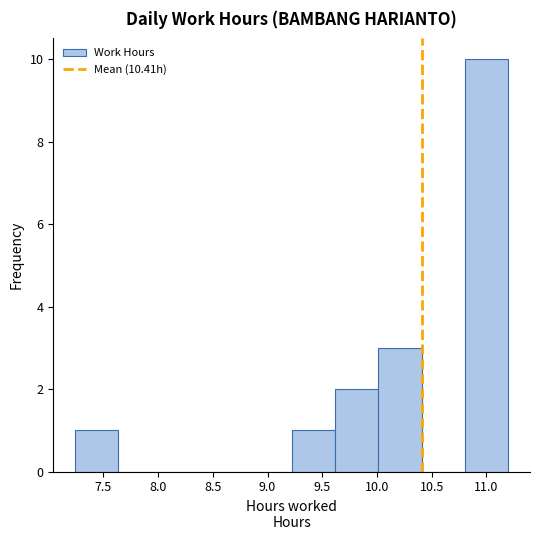

Over which range of the x-axis is the bar tallest?

10.80 to 11.20